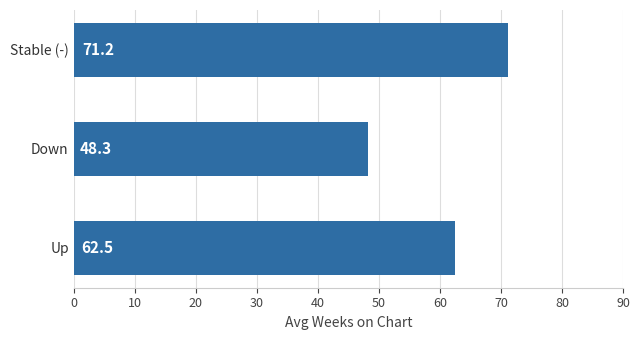

Where is the data nearest to the value 59?

Up